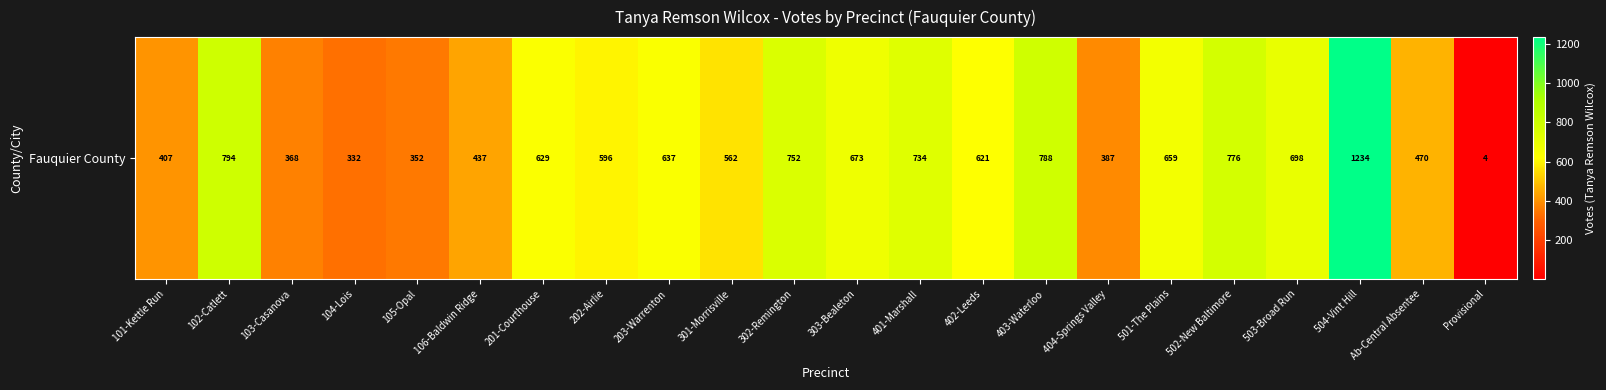

Between 203-Warrenton and 502-New Baltimore, which is larger?

502-New Baltimore